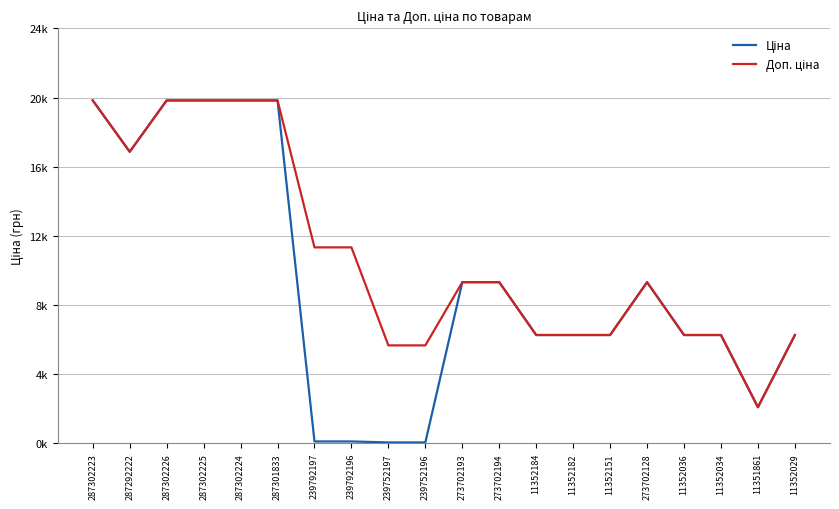

What value does the Ціна series have at 287302223?

19831.1